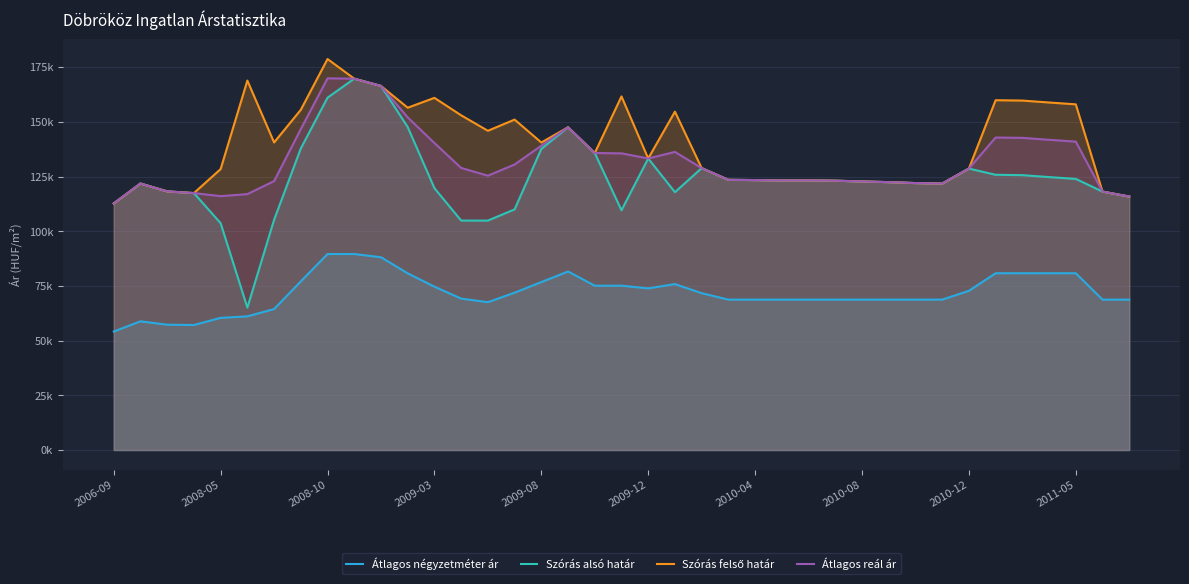

What is the total value across all series at 17?

524154